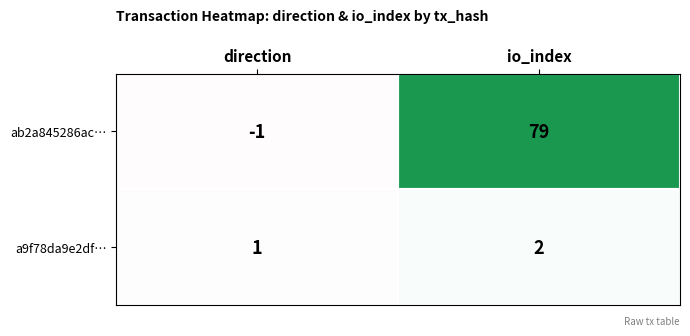

How many values in ab2a845286ac… are below zero?

1